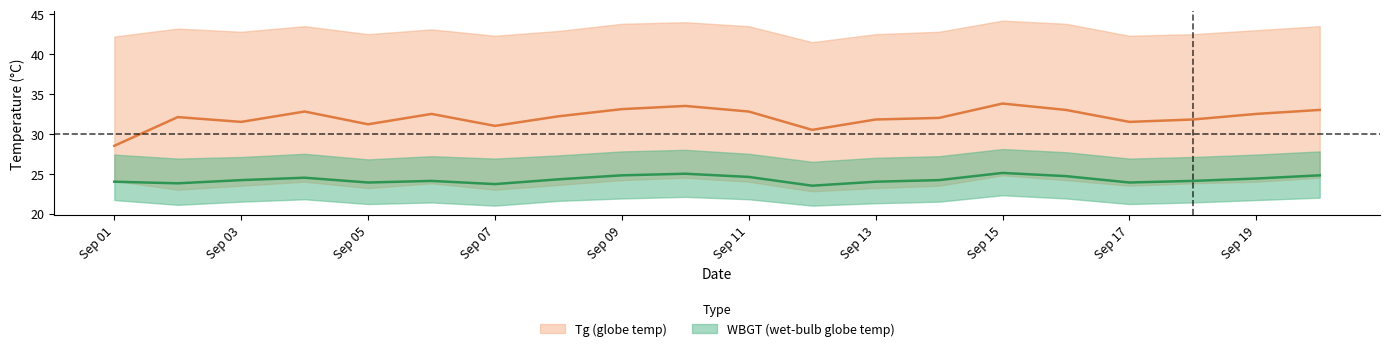

True or false: WBGT_mean has a value of 7.2 at 2018/9/13.

False